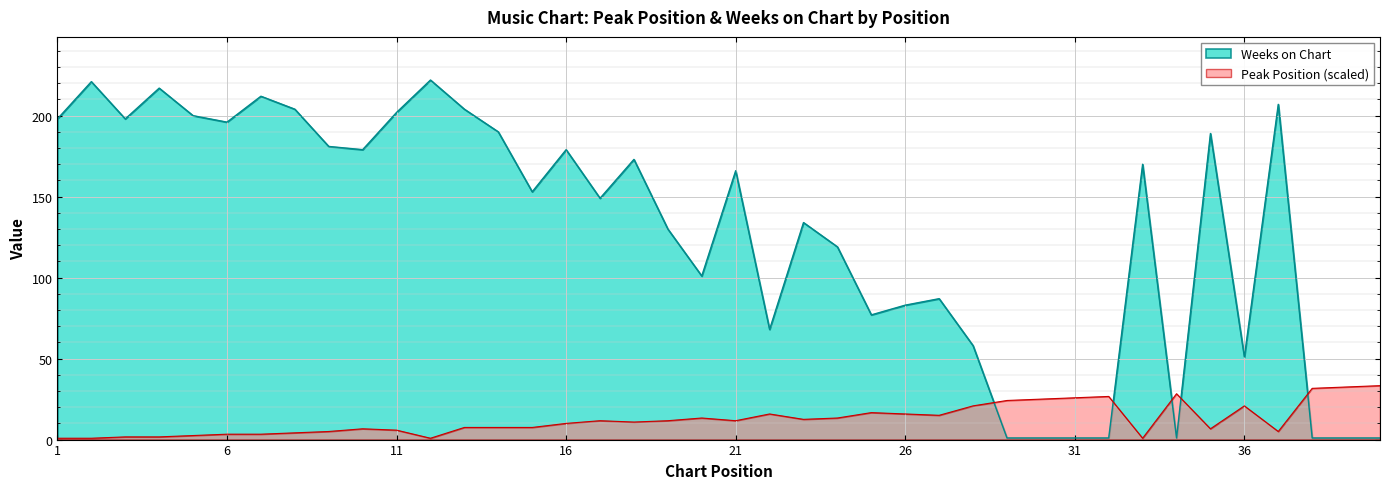

What is the sum of all Weeks on Chart values?

5126.0